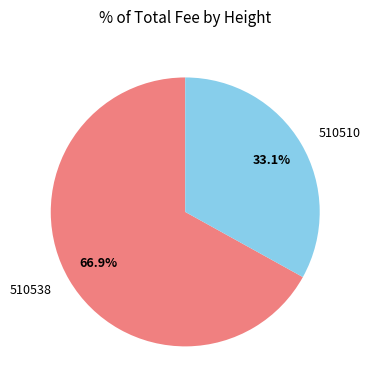

Rank the categories by value from highest to lowest.

510538, 510510